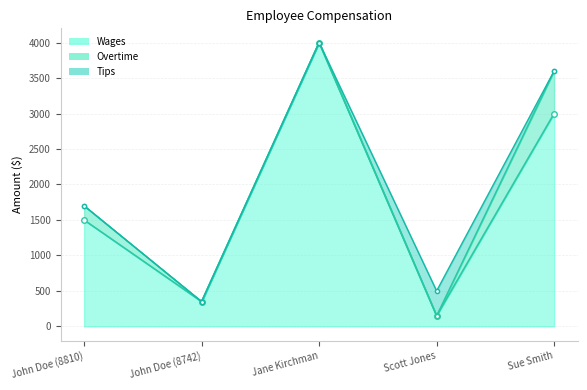

What is the label of the 2nd point from the right?

Scott Jones